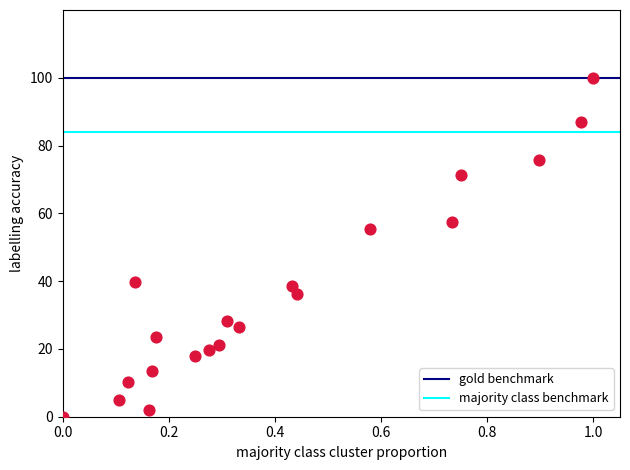

What is the range of Y values (max minus min)?

100.0